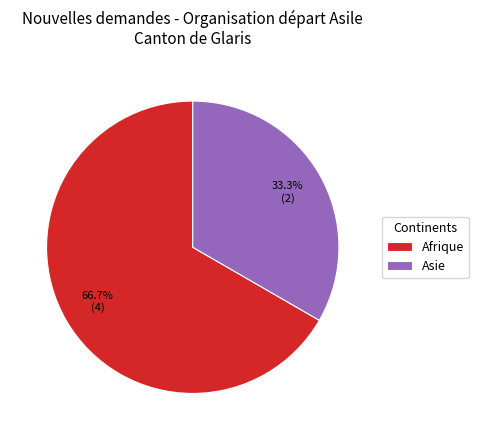

What percentage is the Asie slice, to the nearest percent?

33%